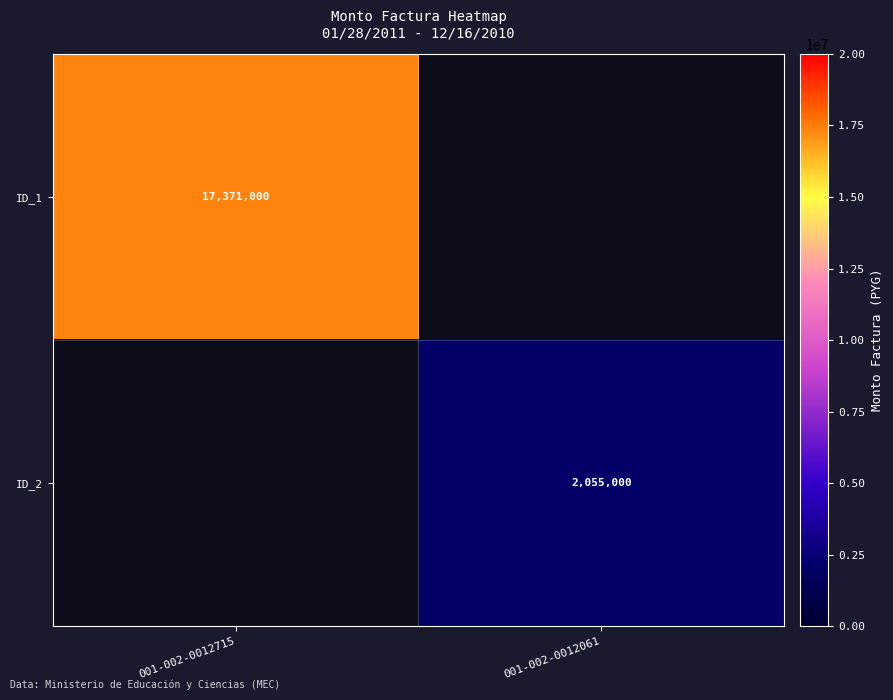

What is the maximum value shown in the chart?

17371000.0